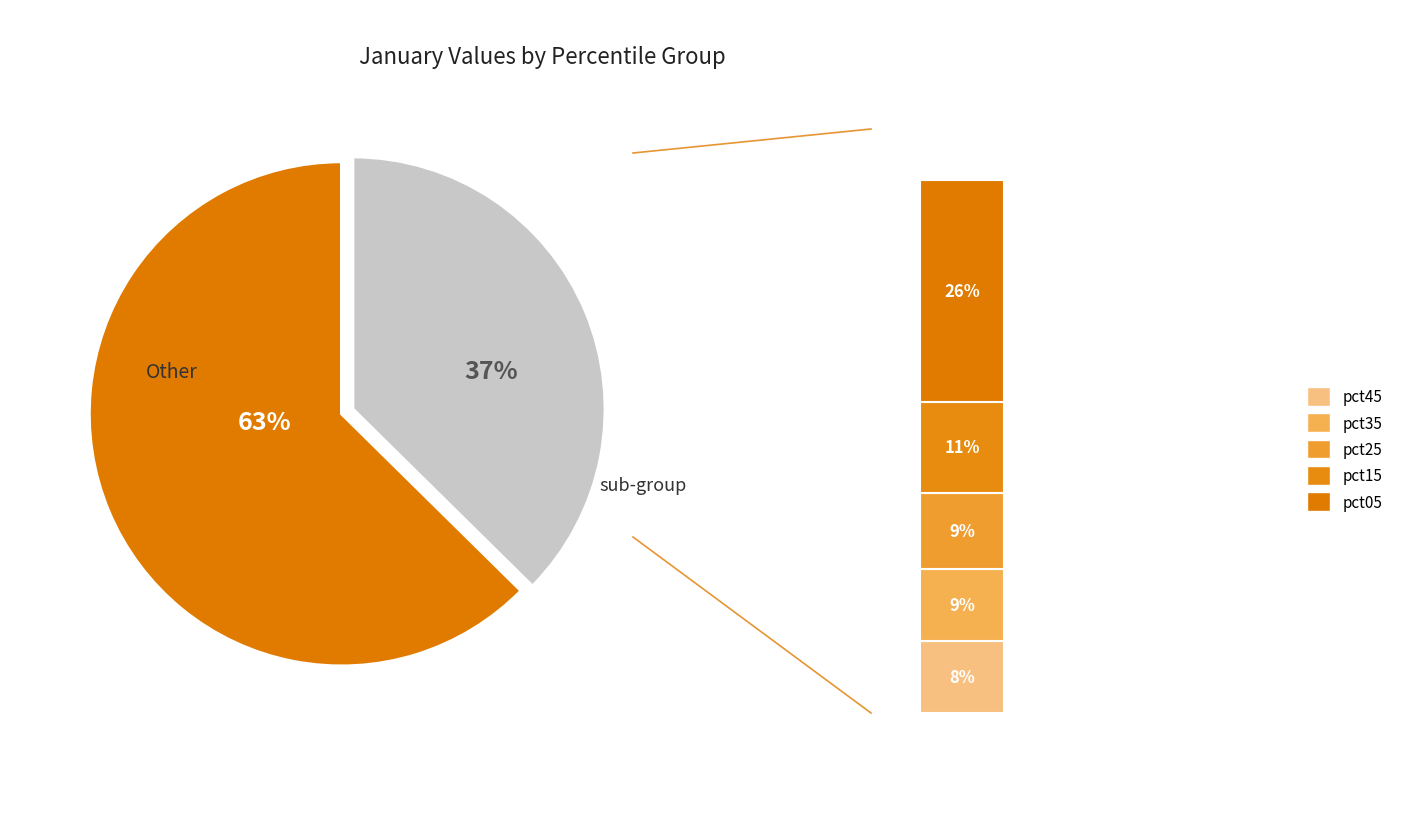

To the nearest percent, what is the difference between the pct45 and pct25 slice percentages?

1%